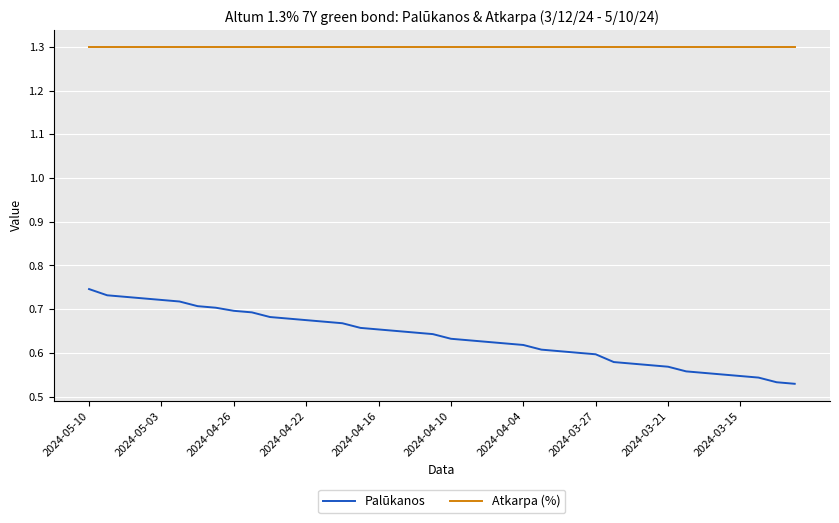

How many Palūkanos values are between 0 and 1?

40